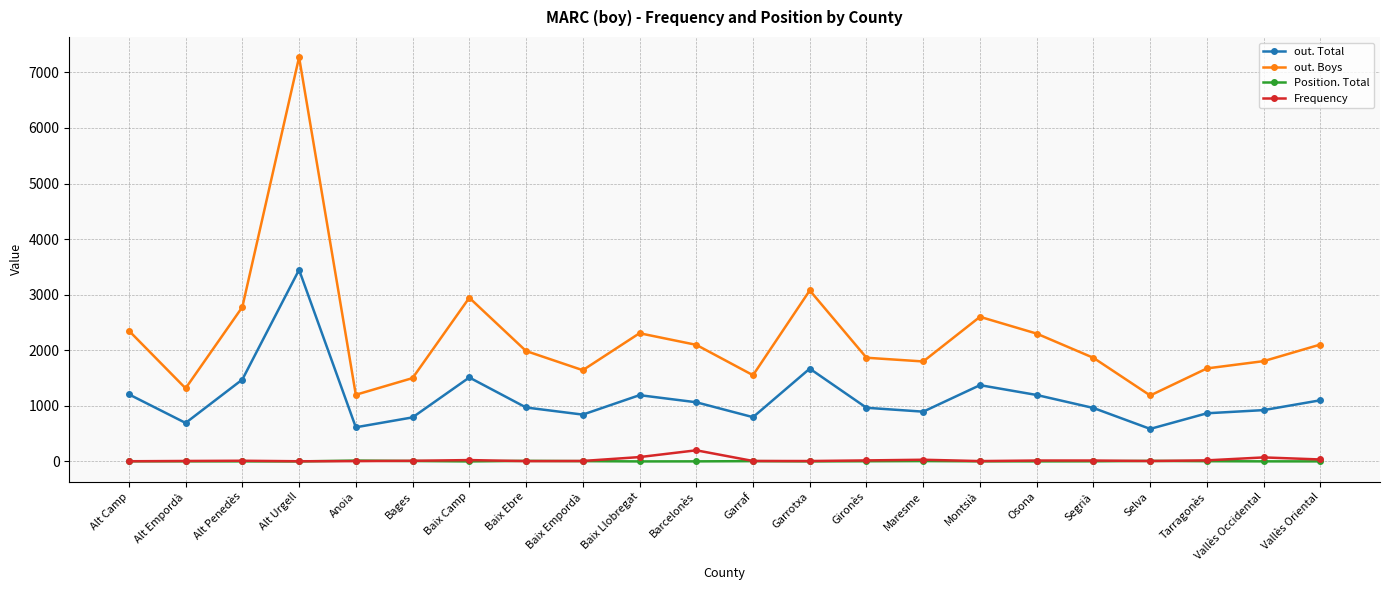

At which label is out. Total closest to 2017?

Garrotxa